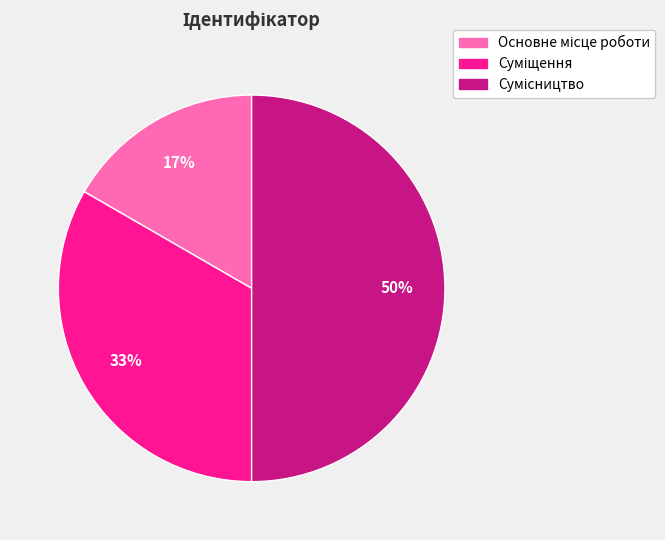

To the nearest percent, what is the average slice percentage?

33%